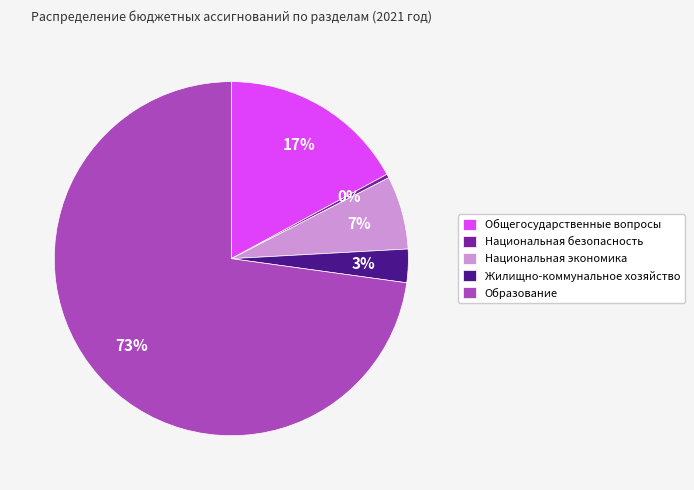

Which has a higher value, Национальная безопасность or Образование?

Образование